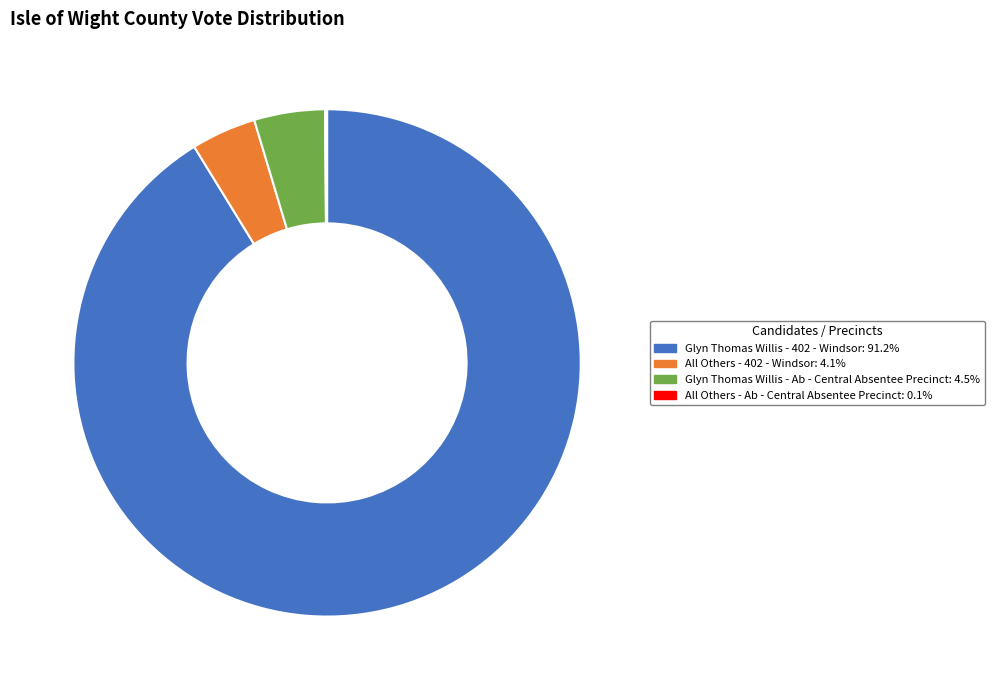

Does any single category account for the majority?

Yes